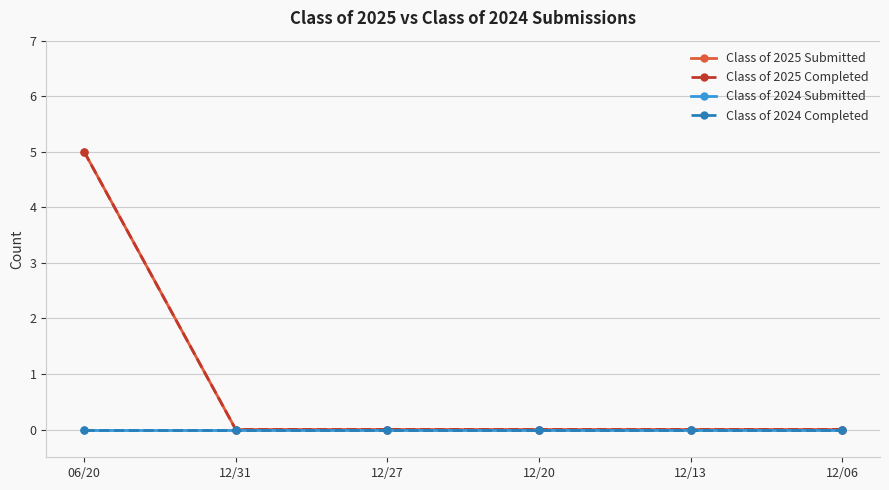

Which series changed the most between 12/27 and 12/20?

Class of 2025 Submitted